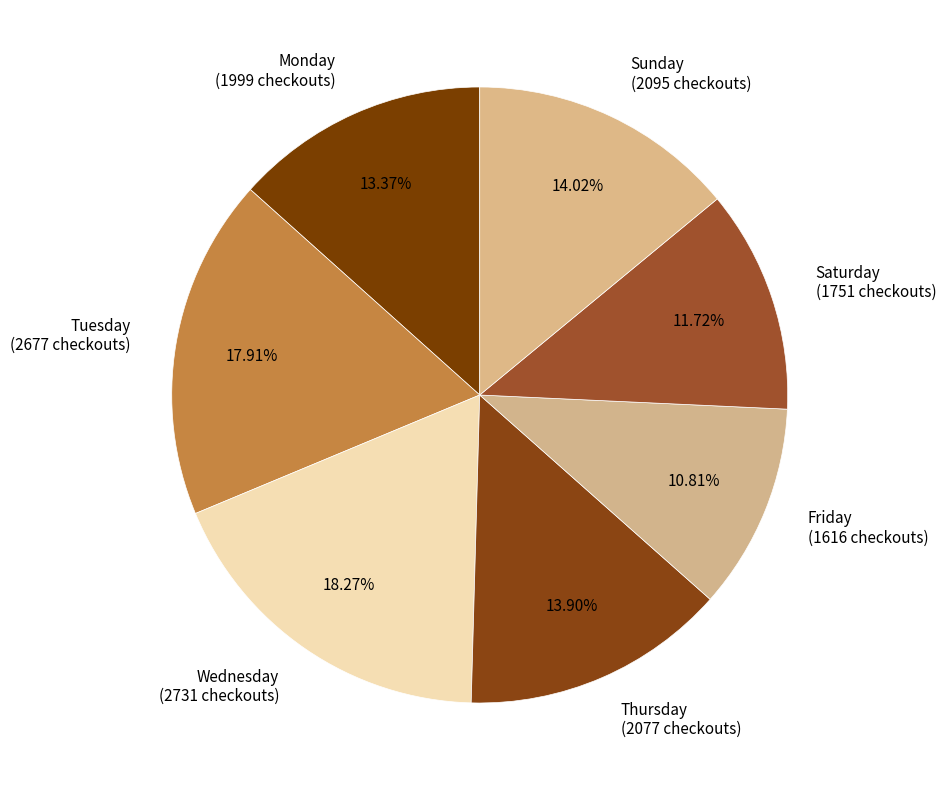

Combined, what portion of the pie is Friday and Saturday?

22.5%